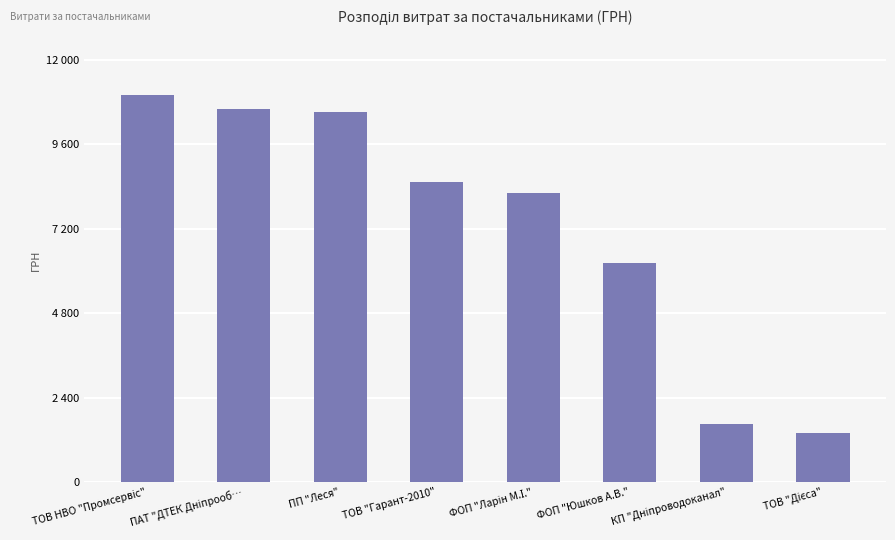

At which label does the data first exceed 8523?

ТОВ НВО "Промсервіс"